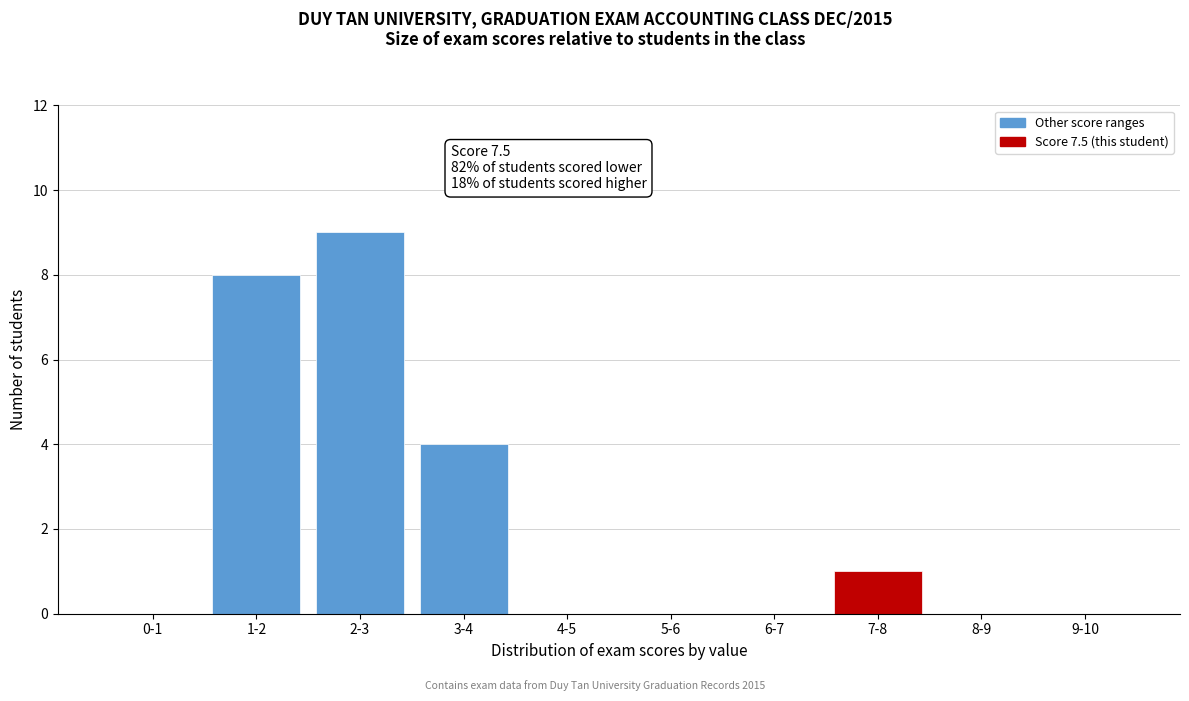

Reading right to left, extract all data points from this chart.

9-10=0	8-9=0	7-8=1	6-7=0	5-6=0	4-5=0	3-4=4	2-3=9	1-2=8	0-1=0